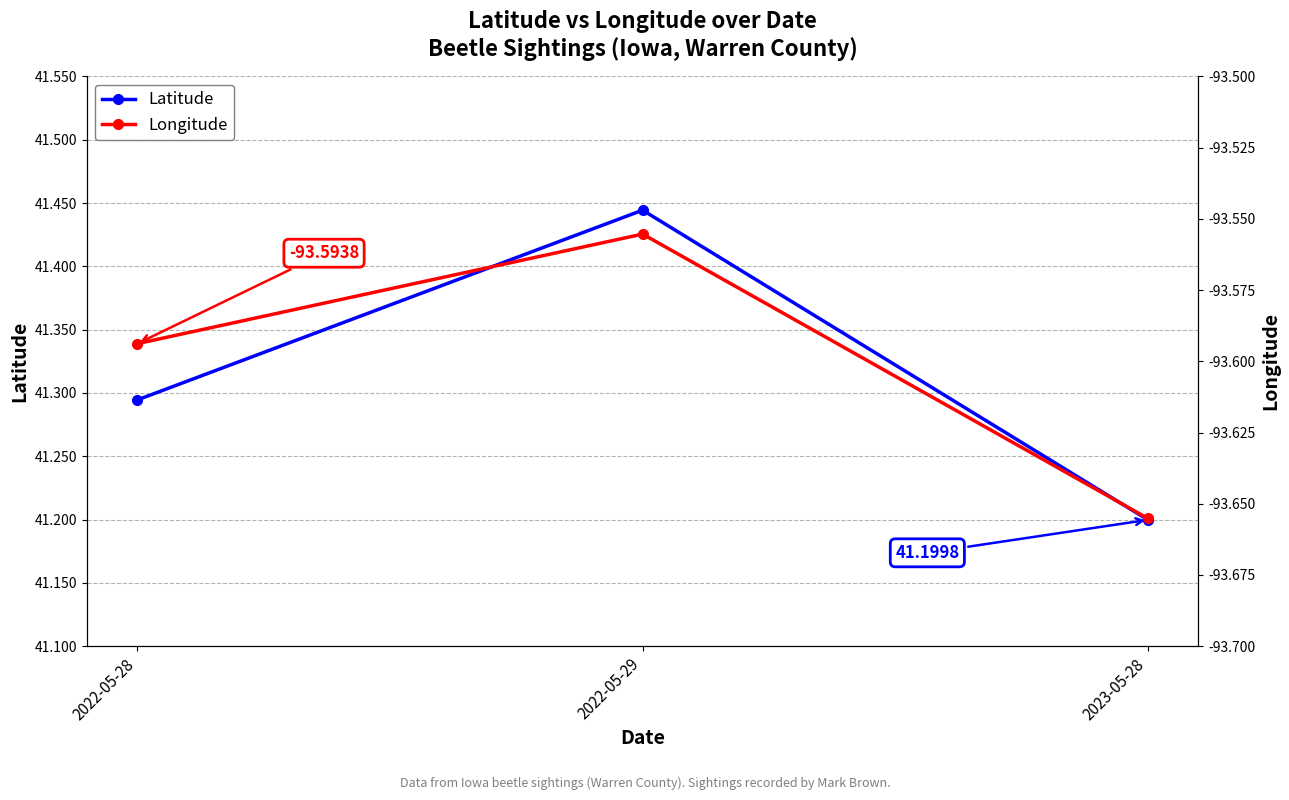

What value does the Latitude series have at 2022-05-28?

41.3